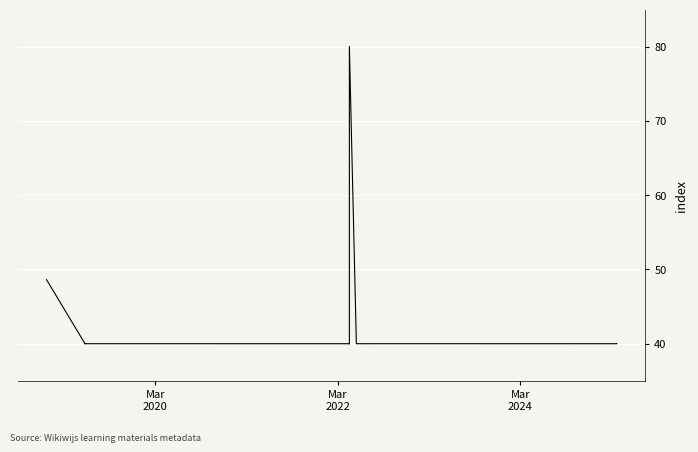

What is the value of the 13th point from the left?

40.0